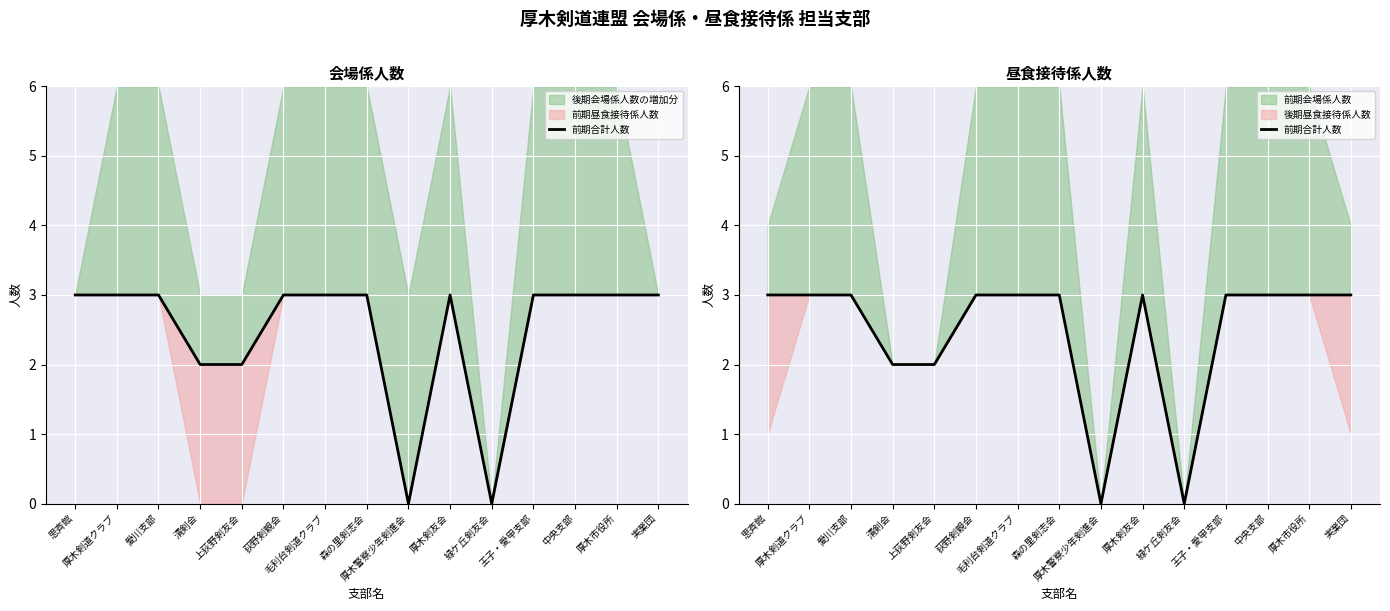

How many values are between 2 and 3?

13